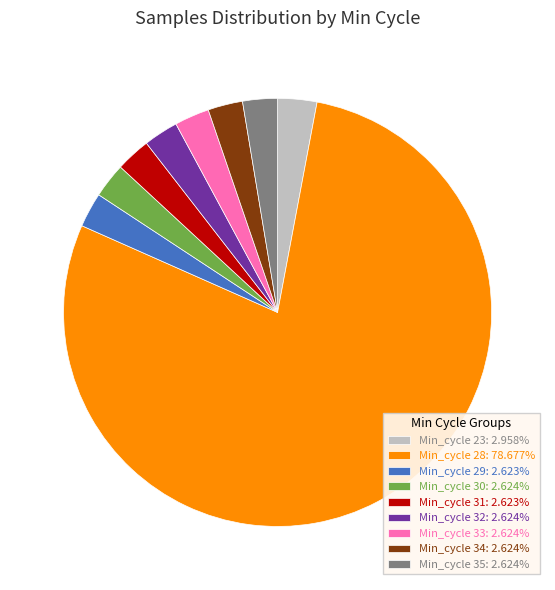

Combined, do Min_cycle 23: 2.958% and Min_cycle 34: 2.624% account for over 50%?

No